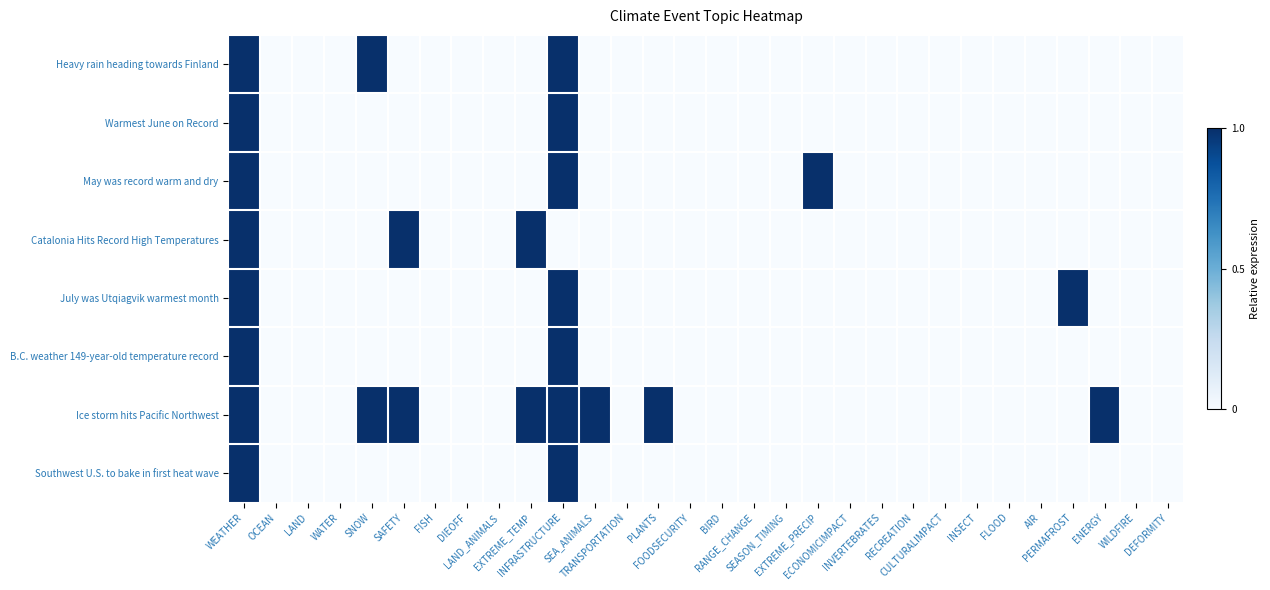

Which series has the largest total across all categories?

Ice storm hits Pacific Northwest